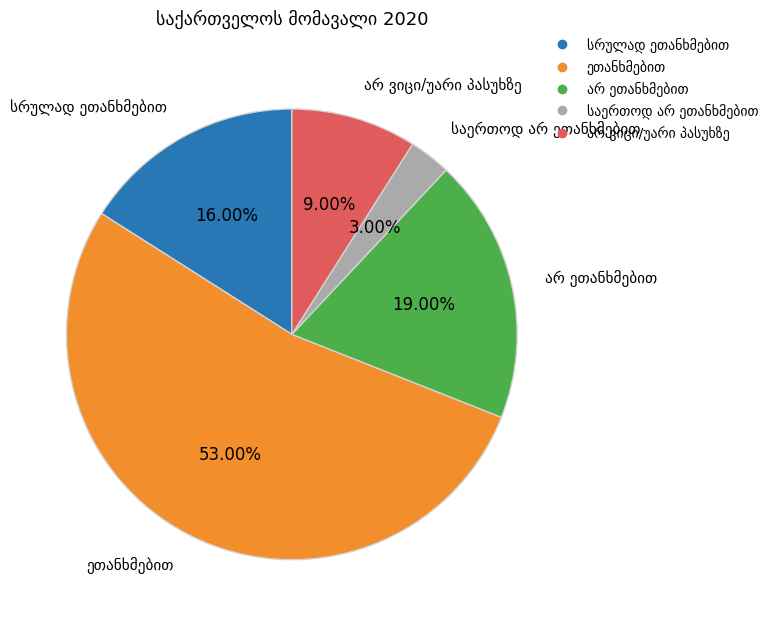

Is there a majority slice in this chart?

Yes